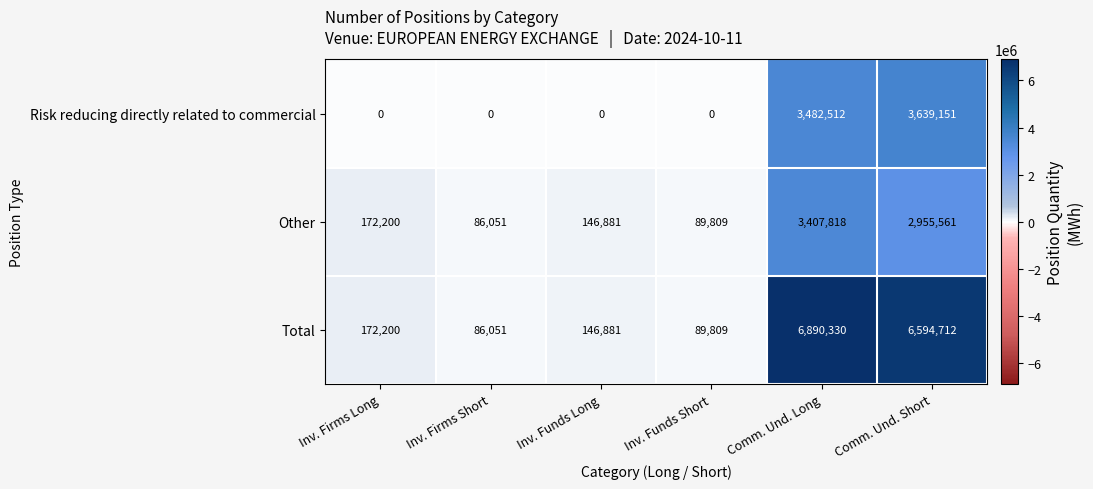

At which label does Risk reducing directly related to commercial reach its peak?

Comm. Und. Short